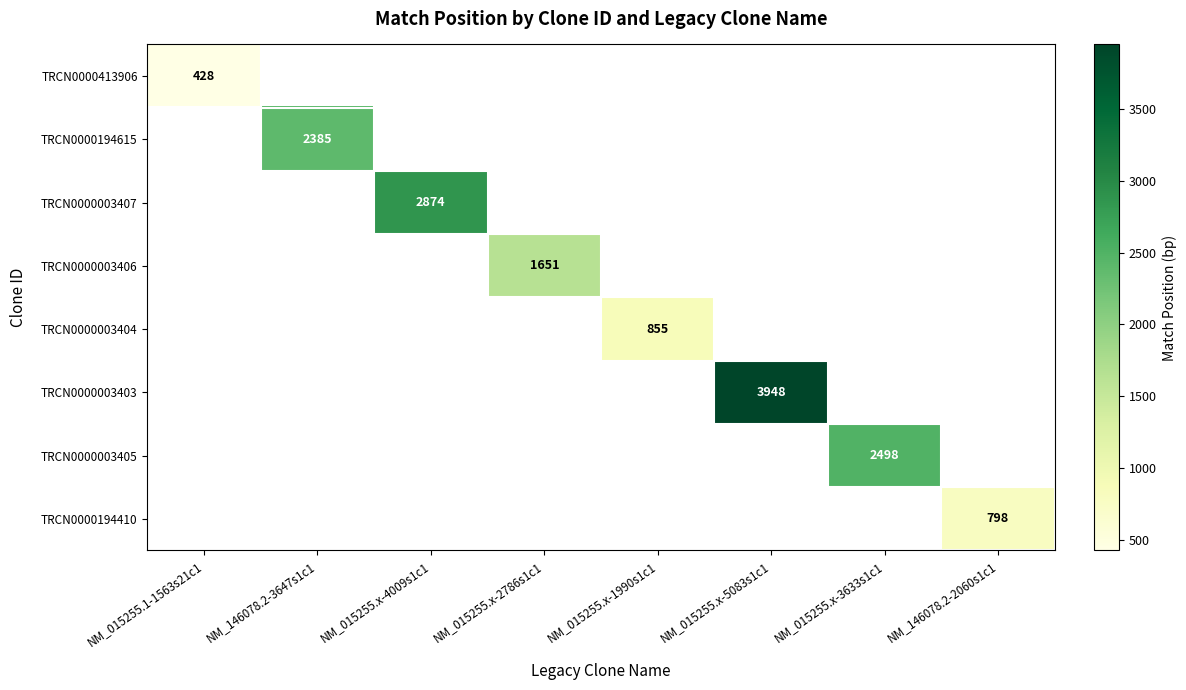

Which label corresponds to the largest value in the chart?

NM_015255.x-5083s1c1